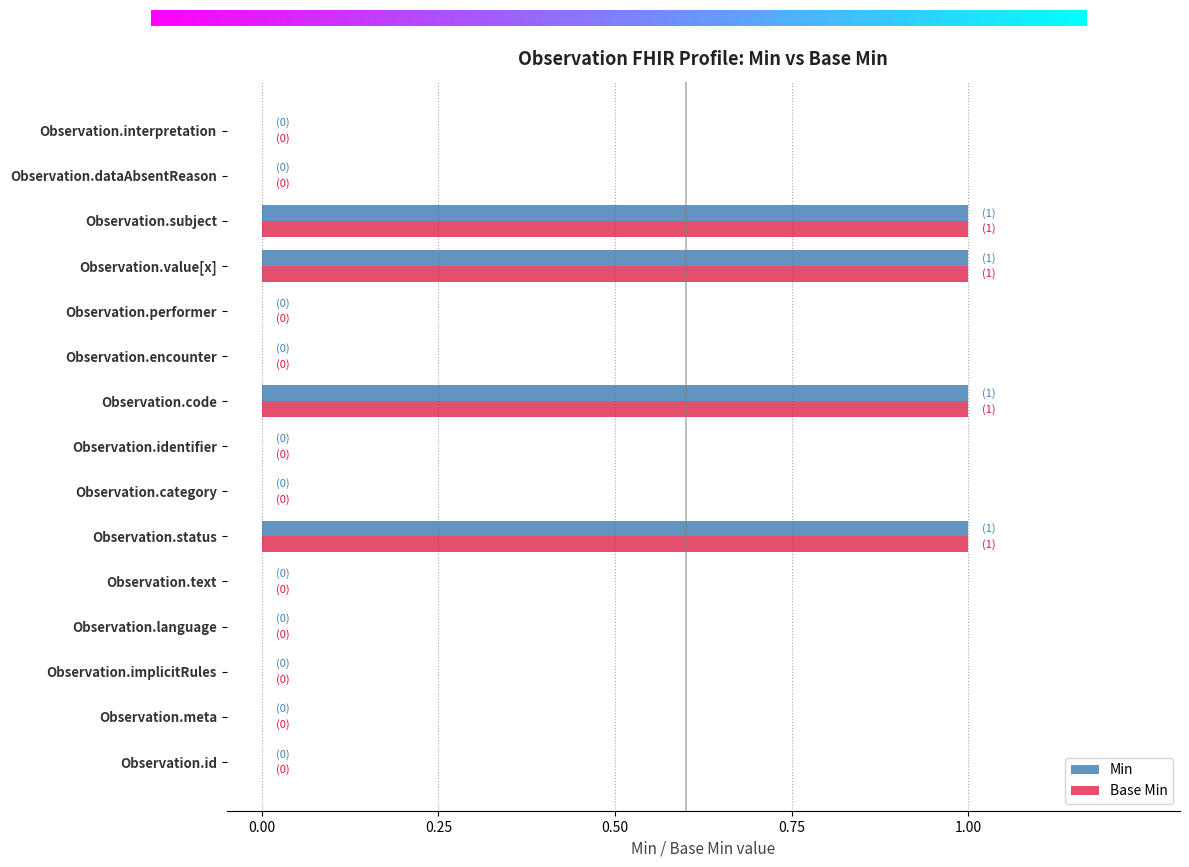

True or false: Base Min has a value of 1 at Observation.code.

True